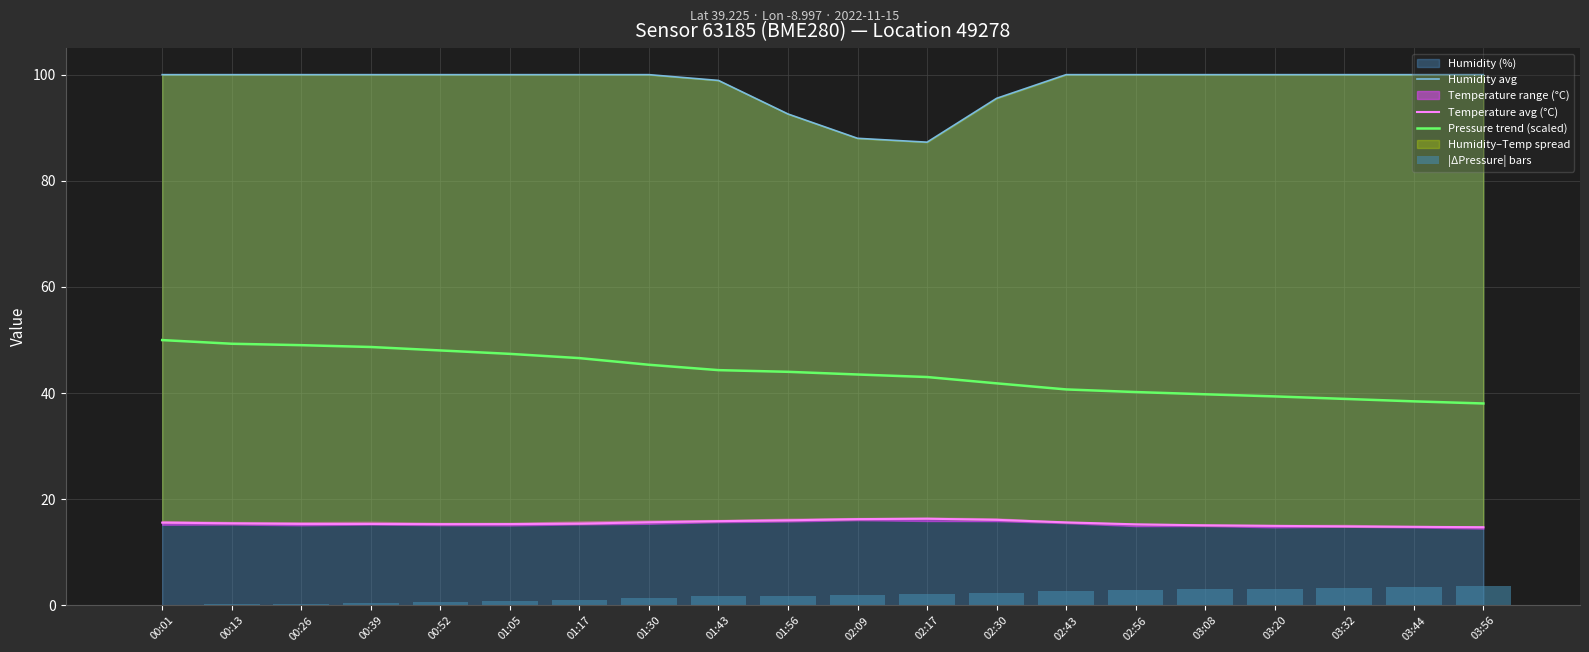

Reading left to right, transcribe all the data shown in this chart.

Humidity avg: 00:01=100.0	00:13=100.0	00:26=100.0	00:39=100.0	00:52=100.0	01:05=100.0	01:17=100.0	01:30=100.0	01:43=98.9	01:56=92.6	02:09=88.0	02:17=87.3	02:30=95.5	02:43=100.0	02:56=100.0	03:08=100.0	03:20=100.0	03:32=100.0	03:44=100.0	03:56=100.0
Temperature avg (°C): 00:01=15.6	00:13=15.5	00:26=15.4	00:39=15.4	00:52=15.3	01:05=15.3	01:17=15.4	01:30=15.7	01:43=15.9	01:56=16.1	02:09=16.3	02:17=16.4	02:30=16.1	02:43=15.7	02:56=15.3	03:08=15.1	03:20=15.0	03:32=14.9	03:44=14.8	03:56=14.8
Pressure trend (scaled): 00:01=50.0	00:13=49.3	00:26=49.0	00:39=48.7	00:52=48.0	01:05=47.4	01:17=46.6	01:30=45.3	01:43=44.3	01:56=44.0	02:09=43.5	02:17=43.0	02:30=41.8	02:43=40.7	02:56=40.2	03:08=39.8	03:20=39.4	03:32=38.9	03:44=38.5	03:56=38.1
|ΔPressure| bars: 00:01=0.0	00:13=0.2	00:26=0.3	00:39=0.4	00:52=0.6	01:05=0.8	01:17=1.0	01:30=1.4	01:43=1.7	01:56=1.8	02:09=1.9	02:17=2.1	02:30=2.4	02:43=2.8	02:56=2.9	03:08=3.1	03:20=3.2	03:32=3.3	03:44=3.5	03:56=3.6